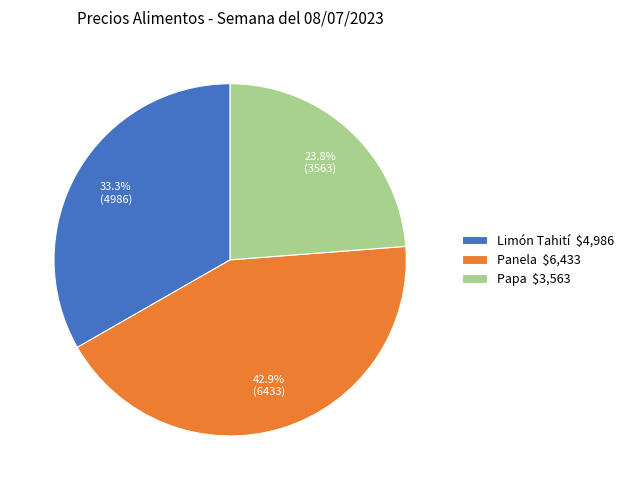

How many slices are in this pie chart?

3